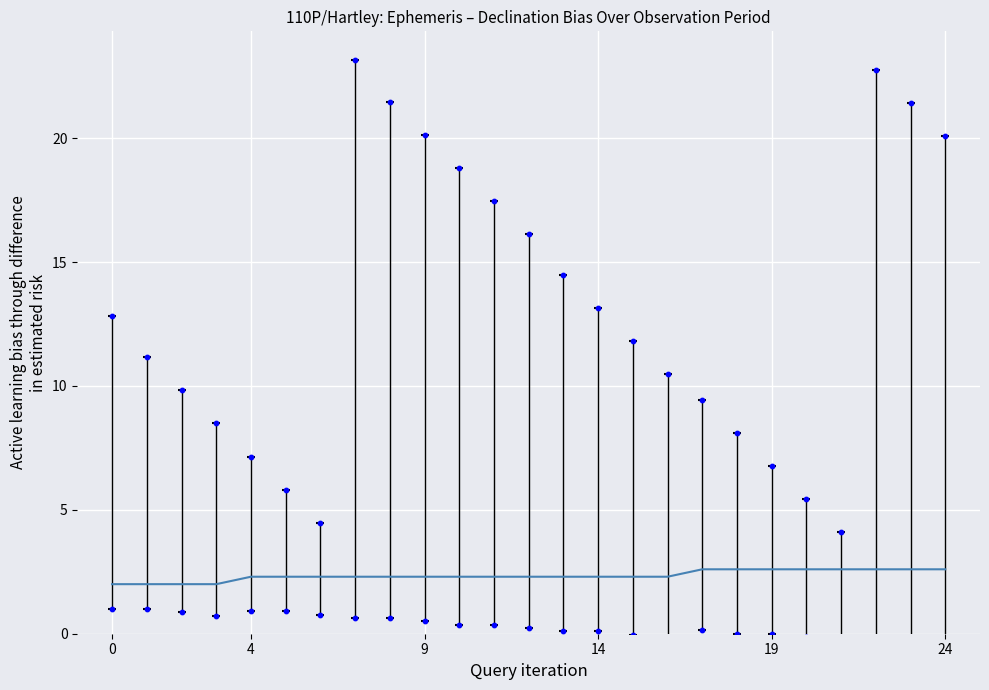

Between 24 and 4, which is larger?

24